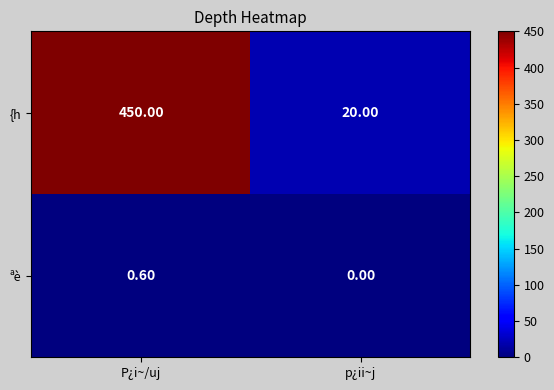

At which label is ªè closest to 0?

p¿ii~j